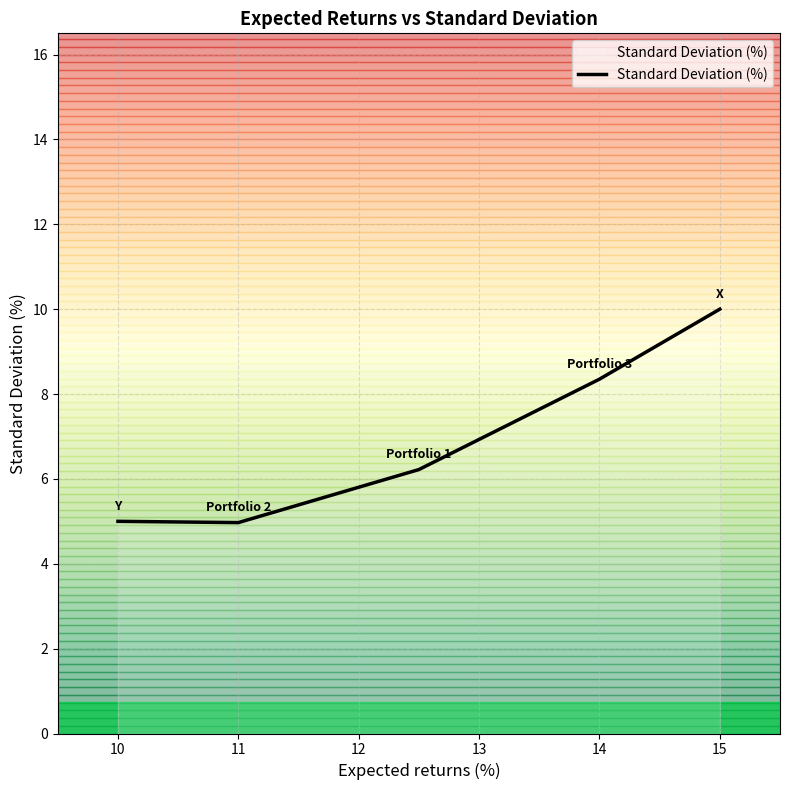

Is it true that Standard Deviation (%) equals 10.0 at 15?

True